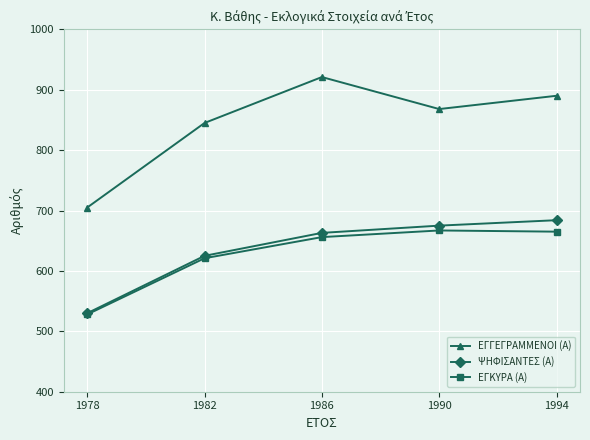

At which category does the chart reach its peak across all series?

1986